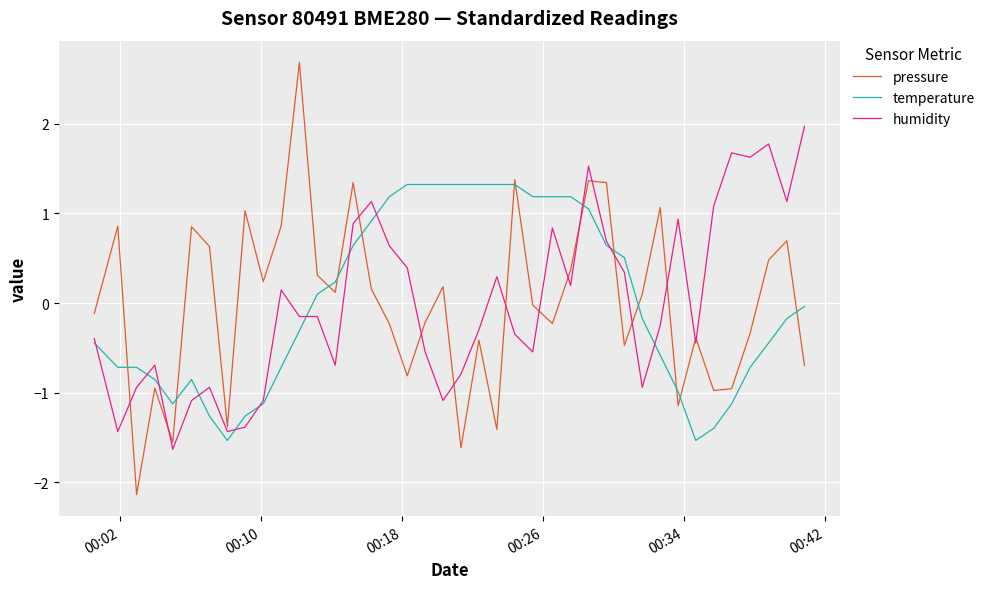

Which series has the widest spread of values?

pressure